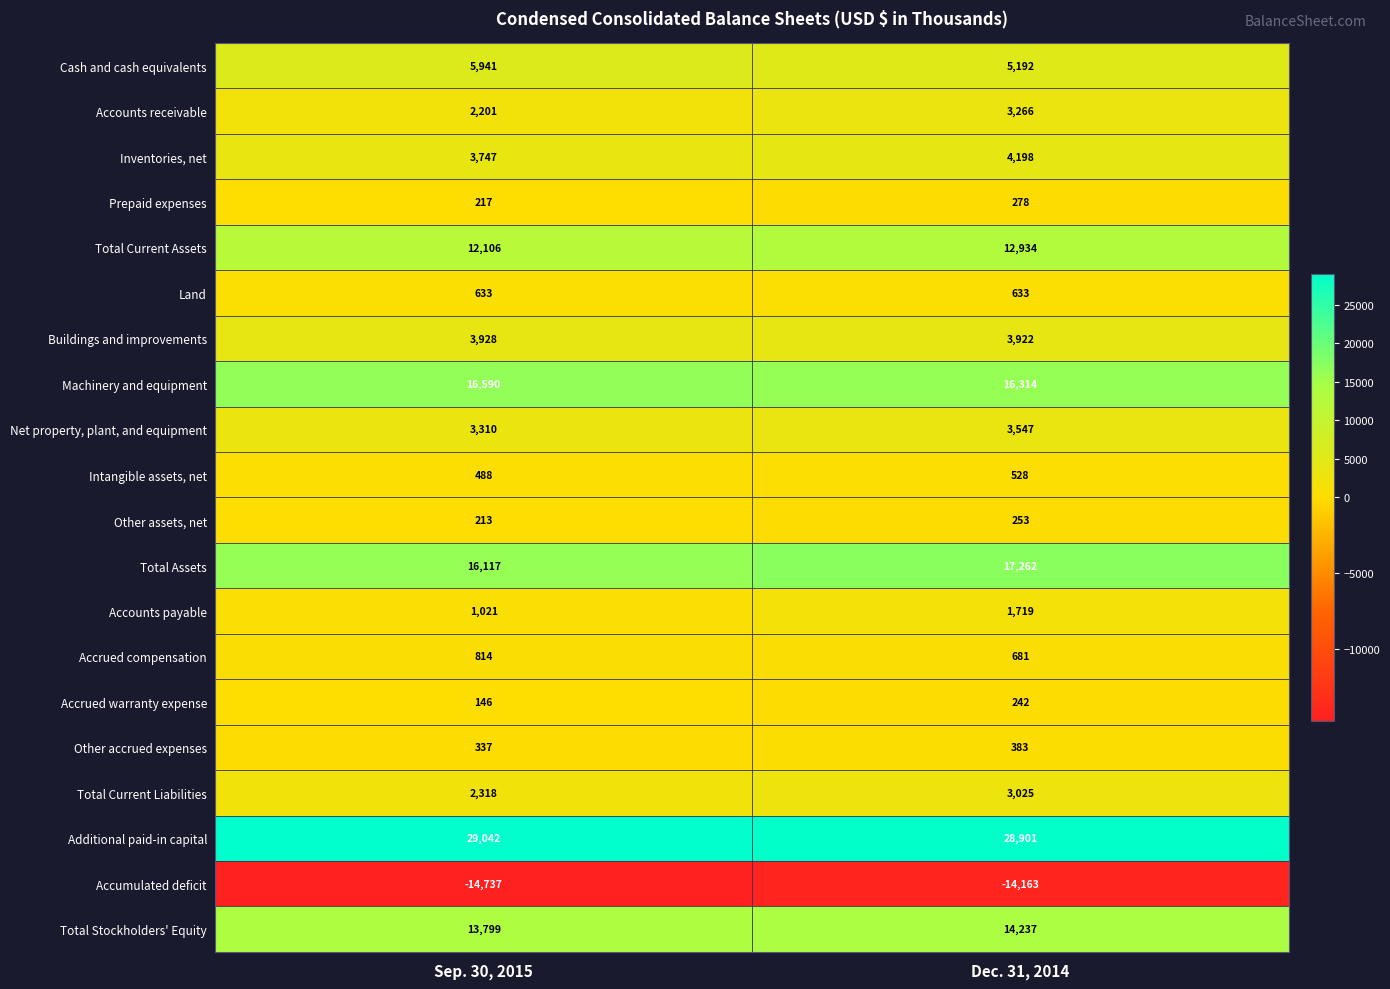

What is the smallest value displayed?

-14737